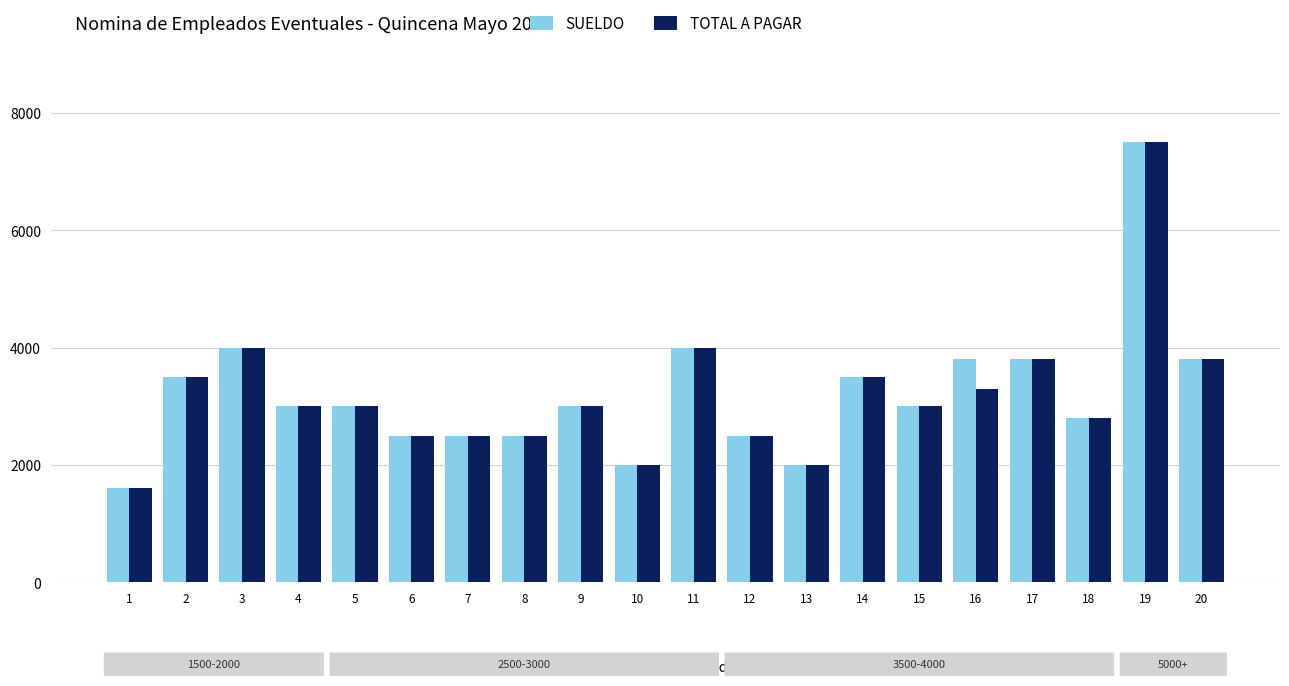

What is the minimum value shown in the chart?

1600